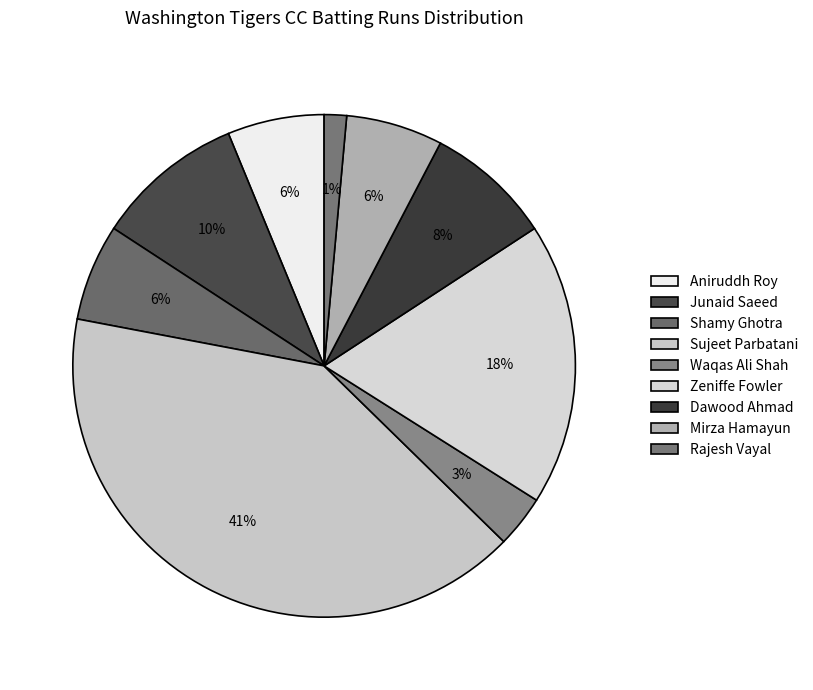

How many slices are in this pie chart?

9